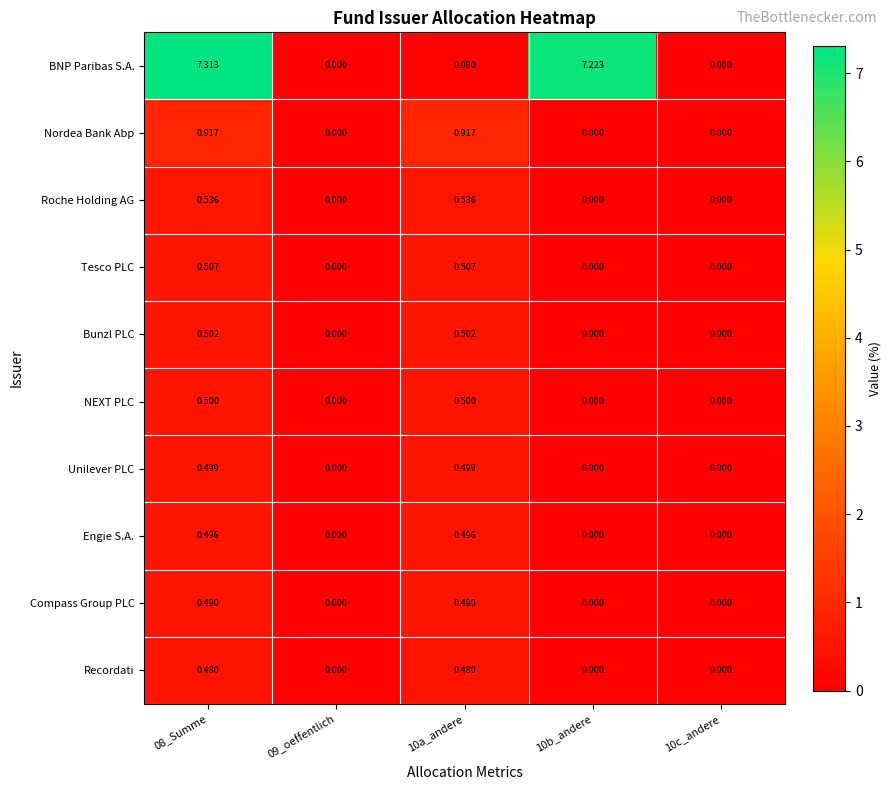

Which series has the widest spread of values?

BNP Paribas S.A.